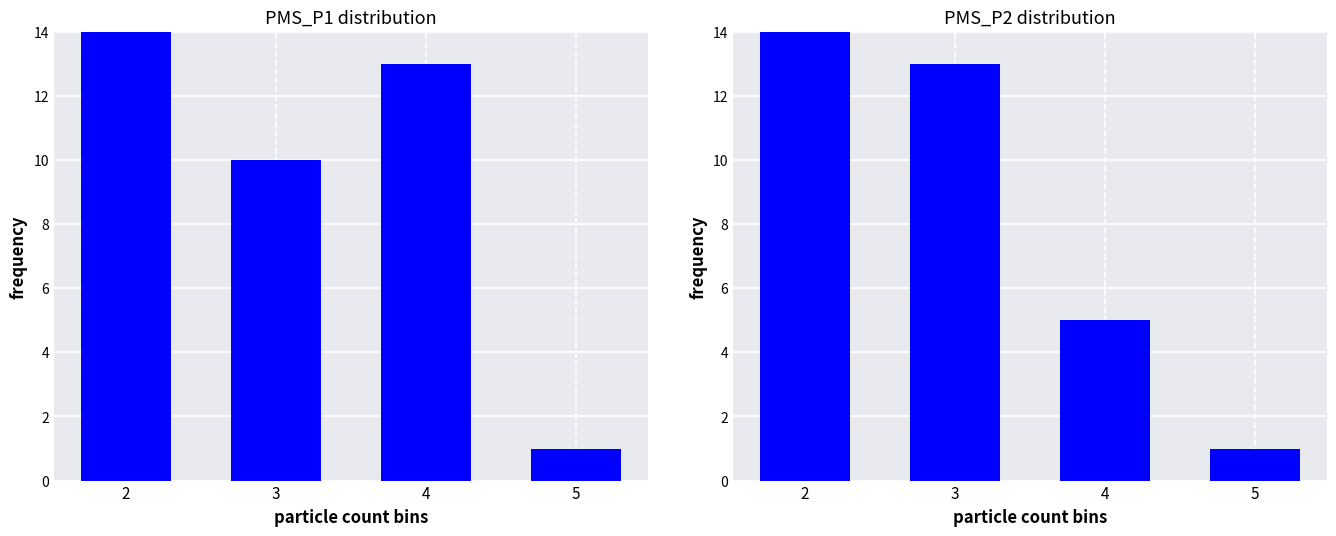

Reading left to right, what are all the values shown in this chart?

PMS_P1 distribution: 2=14	3=10	4=13	5=1
PMS_P2 distribution: 2=21	3=13	4=5	5=1